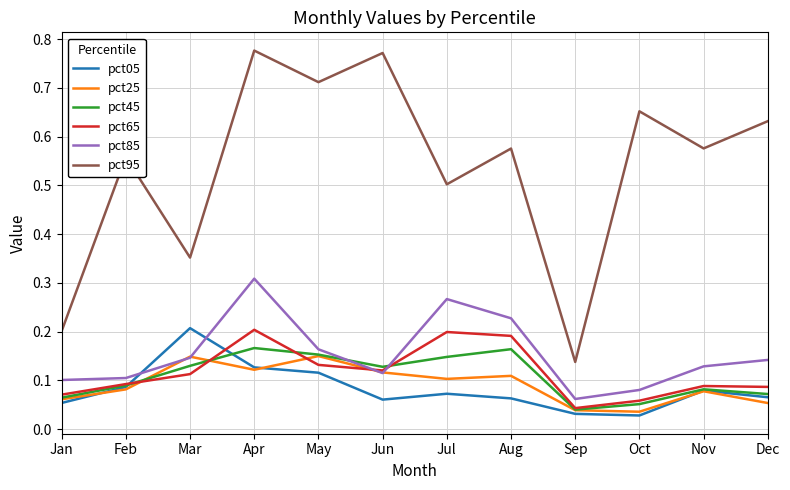

At which label is pct85 closest to 0?

Sep